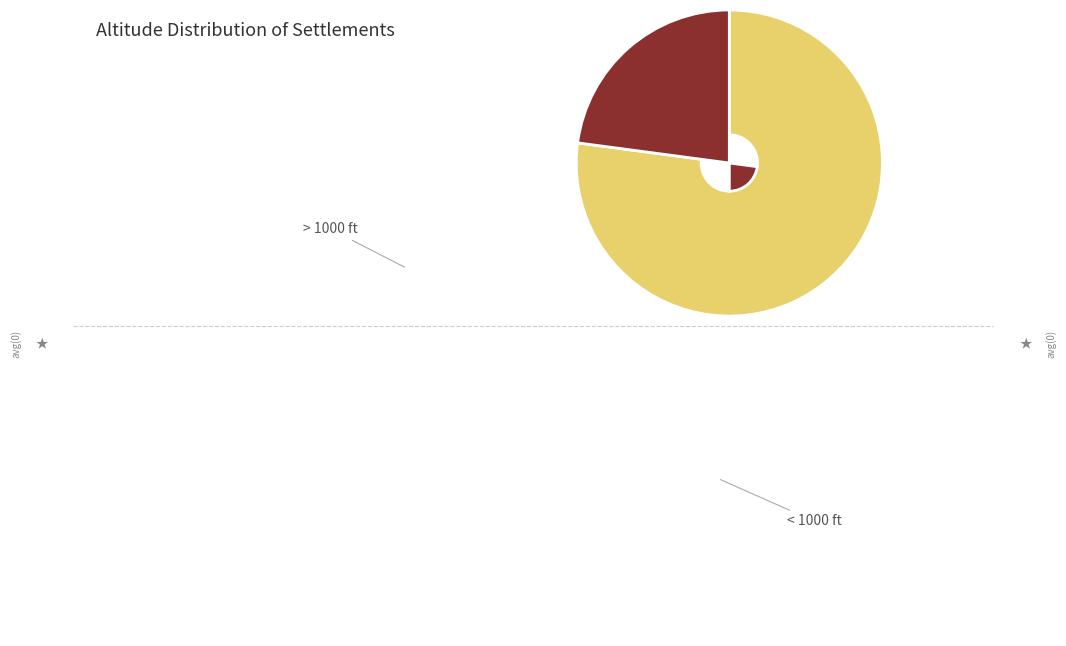

Is there any slice that represents more than half of the pie?

Yes